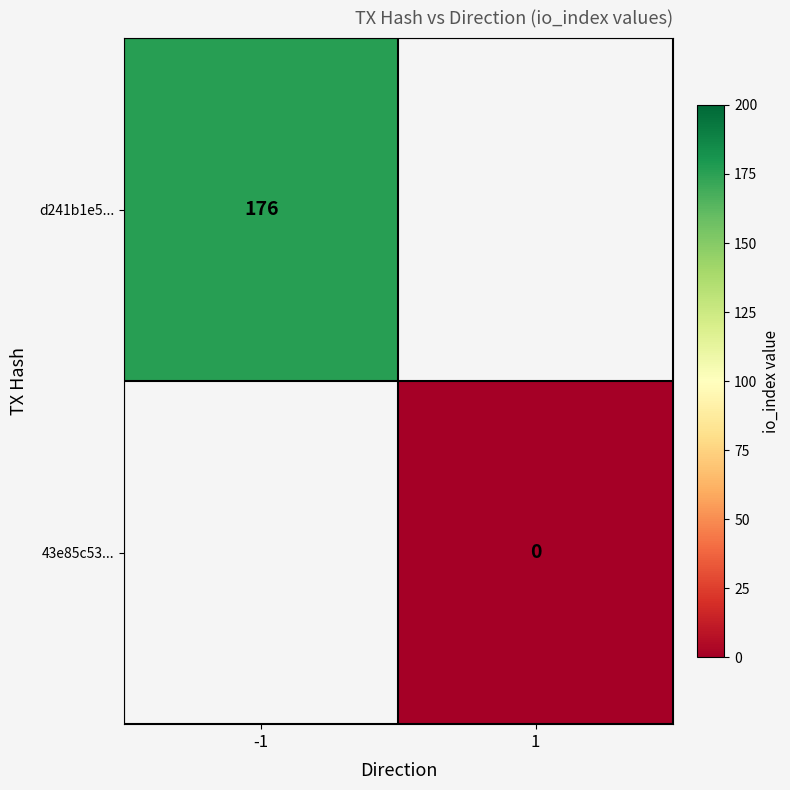

The value of d241b1e5... at -1 is 266. True or false?

False